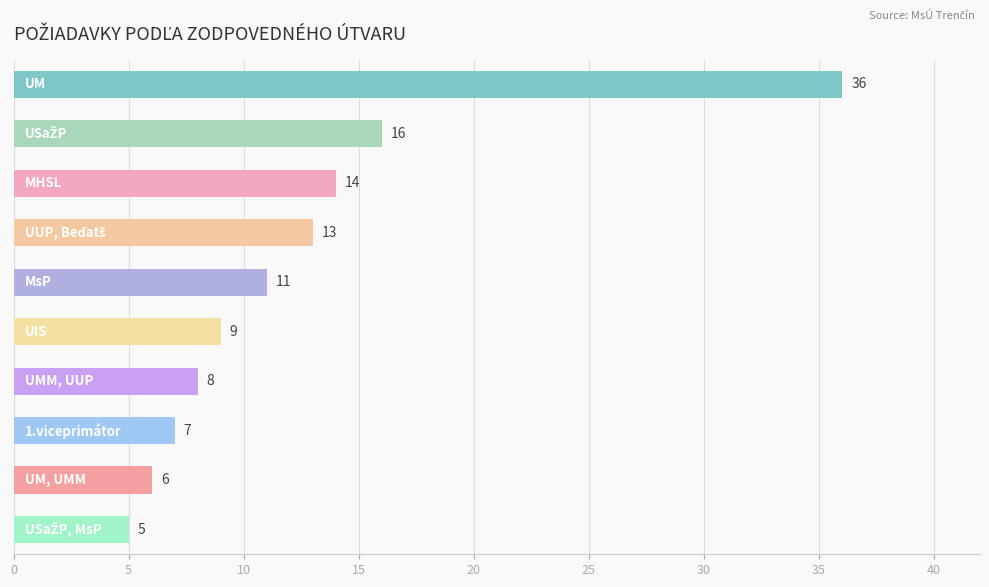

Reading top to bottom, list all the values displayed in this chart.

36	16	14	13	11	9	8	7	6	5